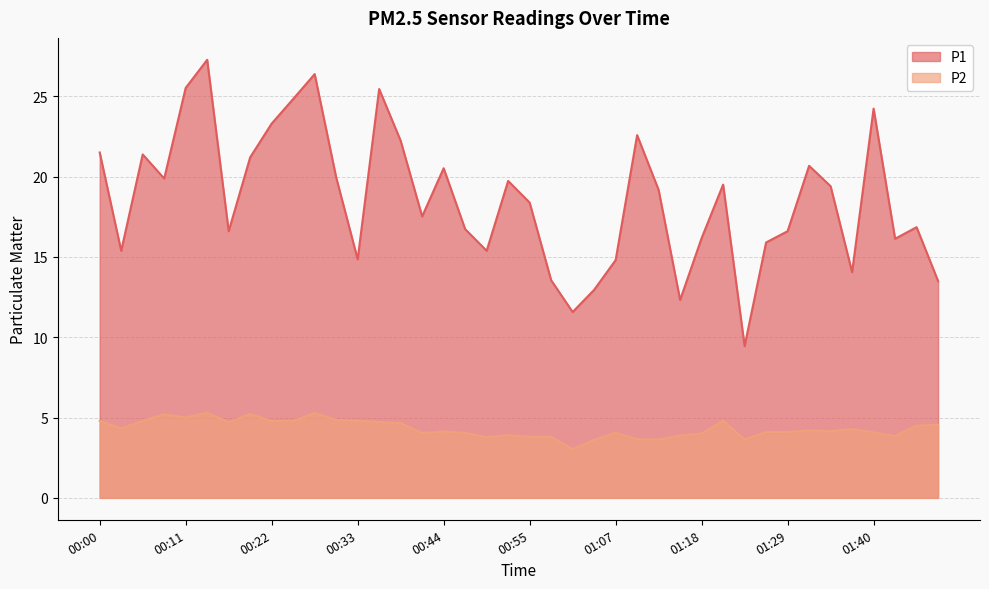

How many lines are shown in the chart?

2